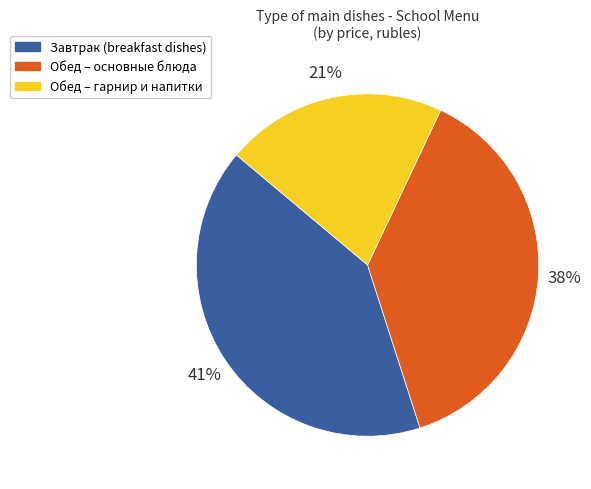

Is there a majority slice in this chart?

No